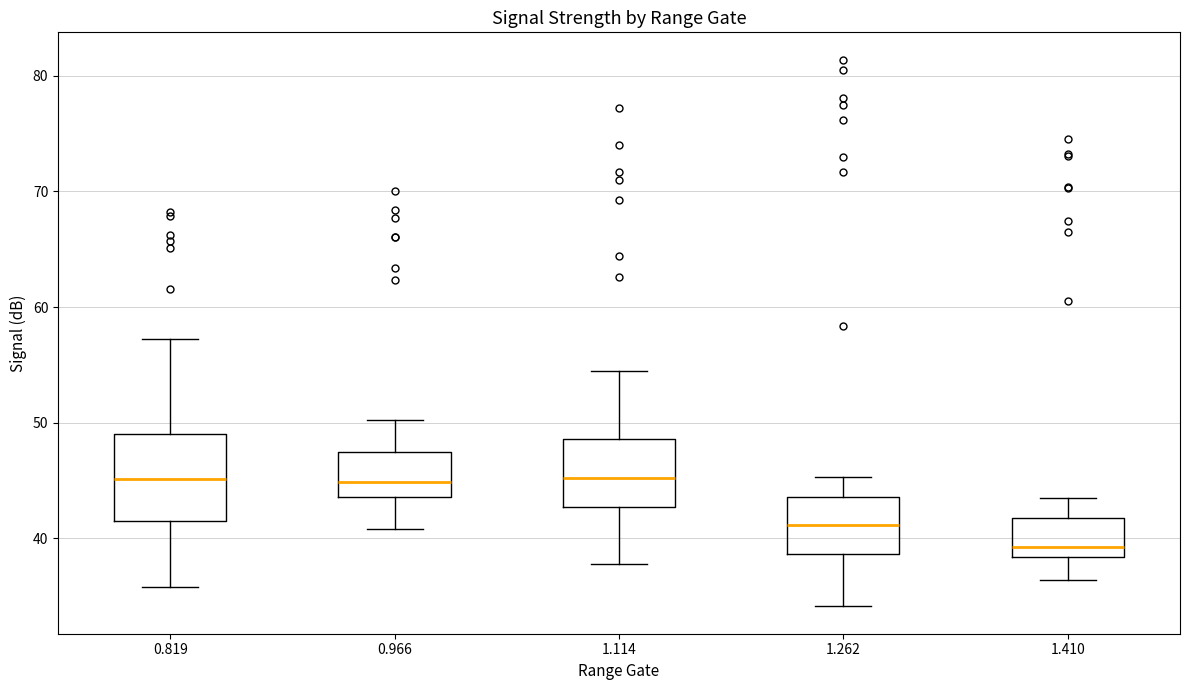

Which box's median line is the lowest?

1.410